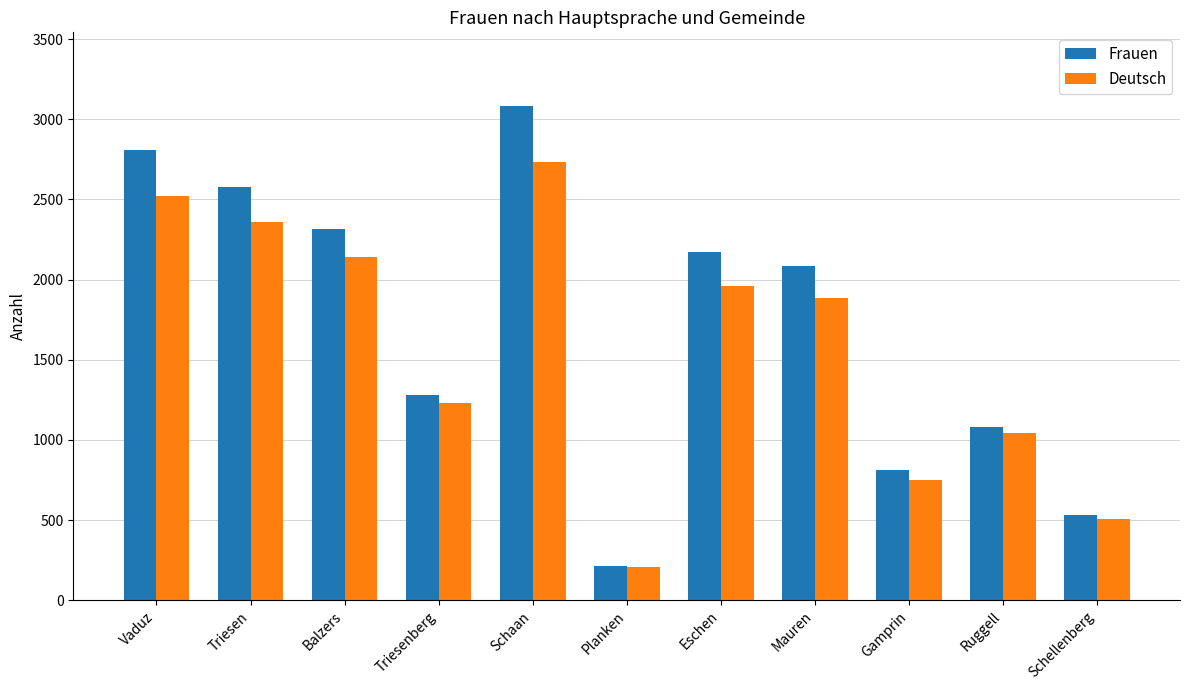

How many bars are there in each group?

2